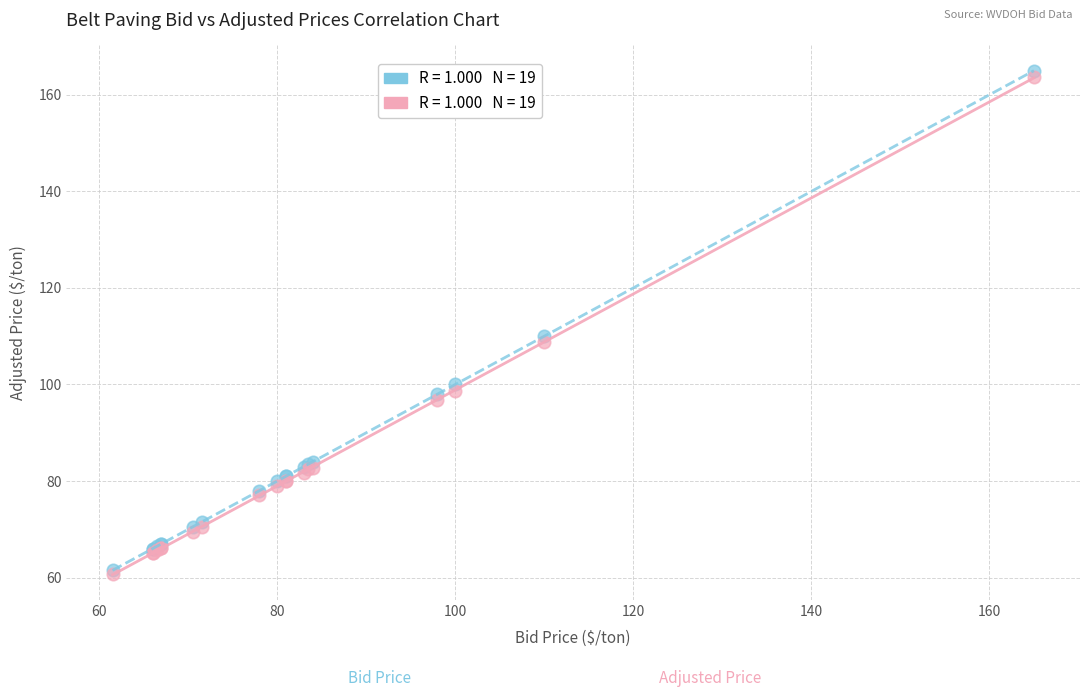

Across all series, what Y value is closest to 112?

110.0